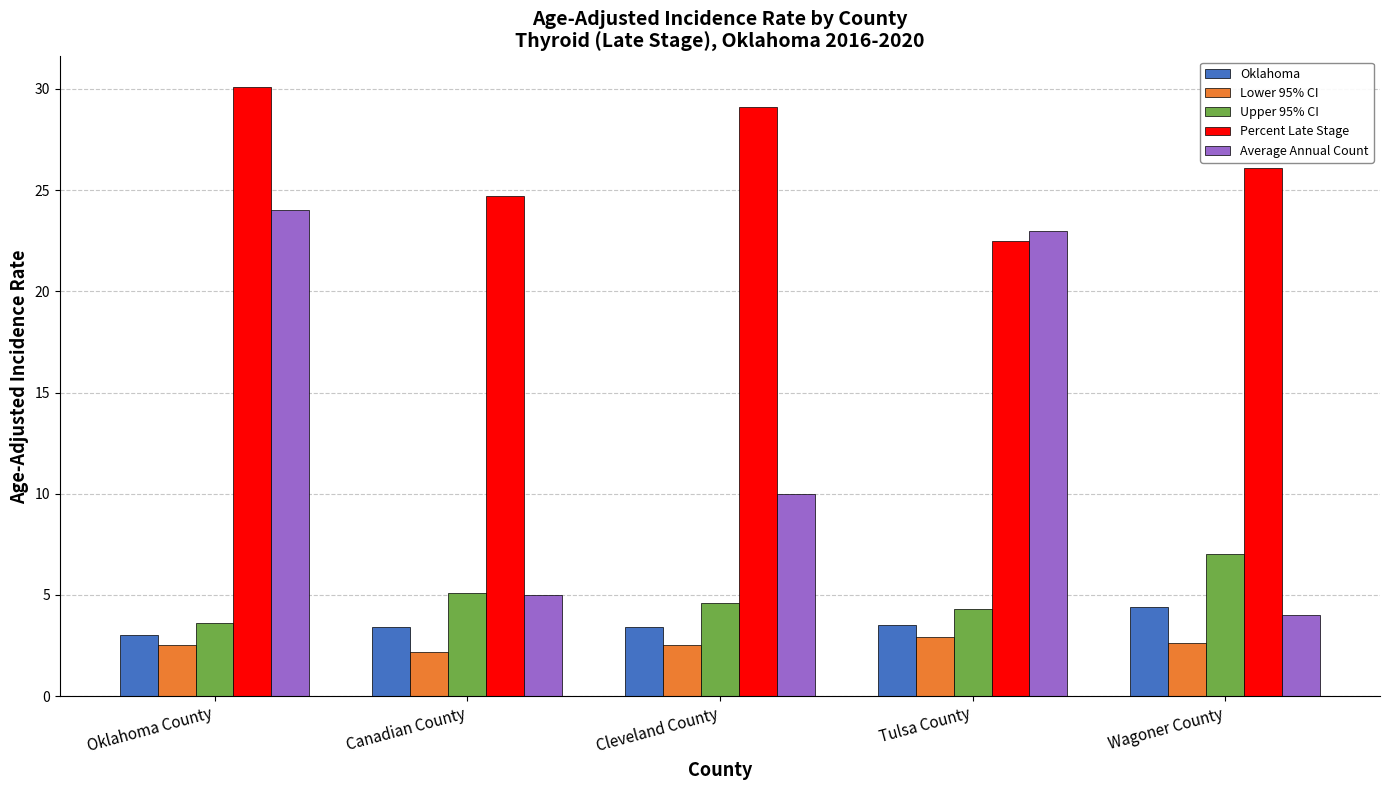

What is the lowest value of the Lower 95% CI series?

2.2